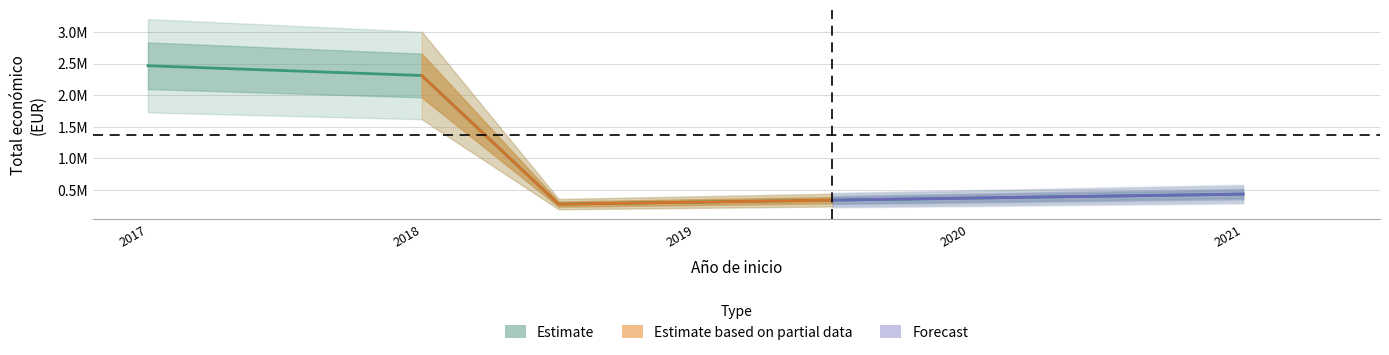

What is the minimum value shown in the chart?

271552.0